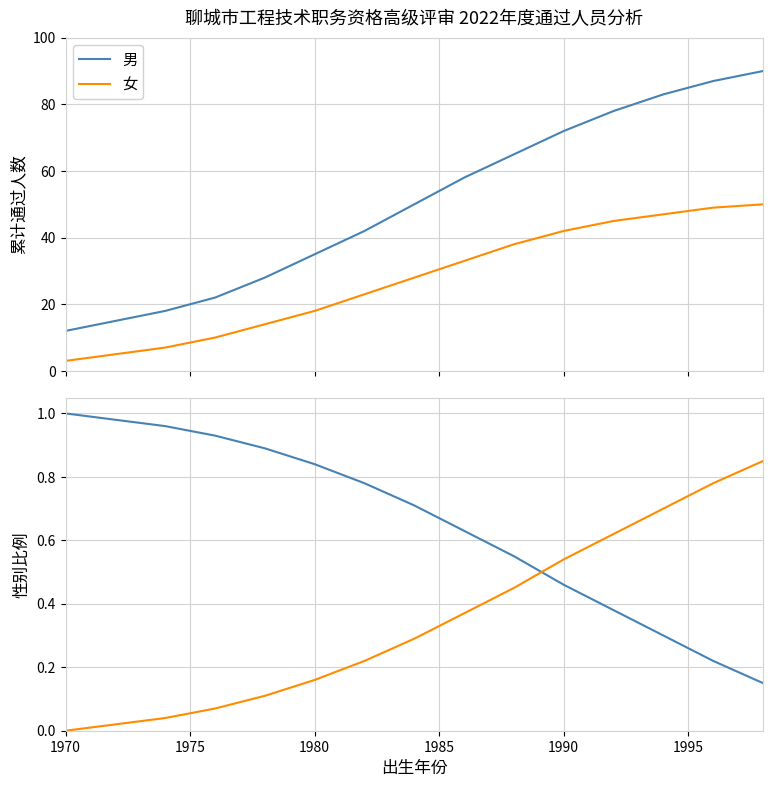

What is the sum of all 男 values?

9.8